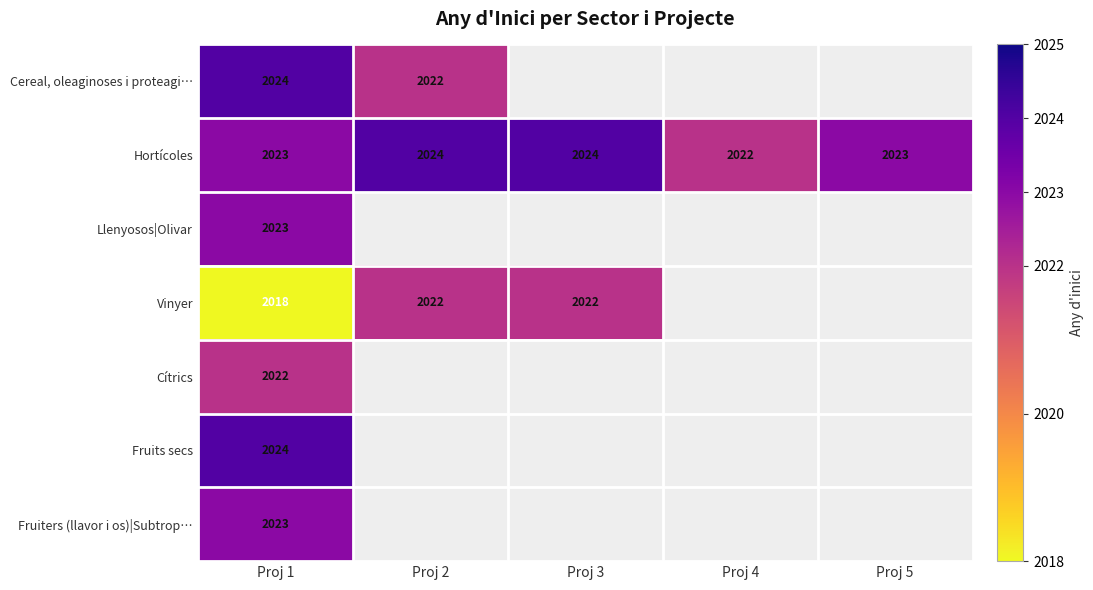

At which category is the sum across all series the highest?

Proj 1